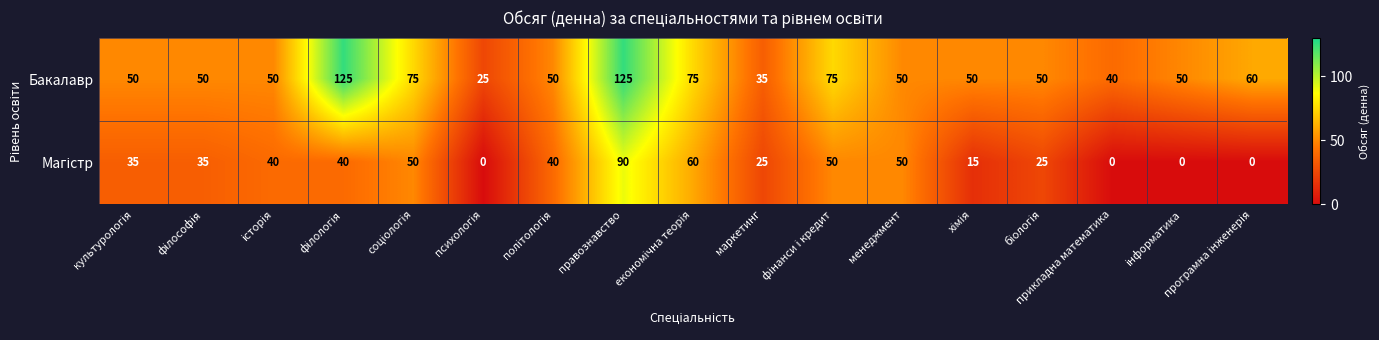

What is the maximum value for Бакалавр?

125